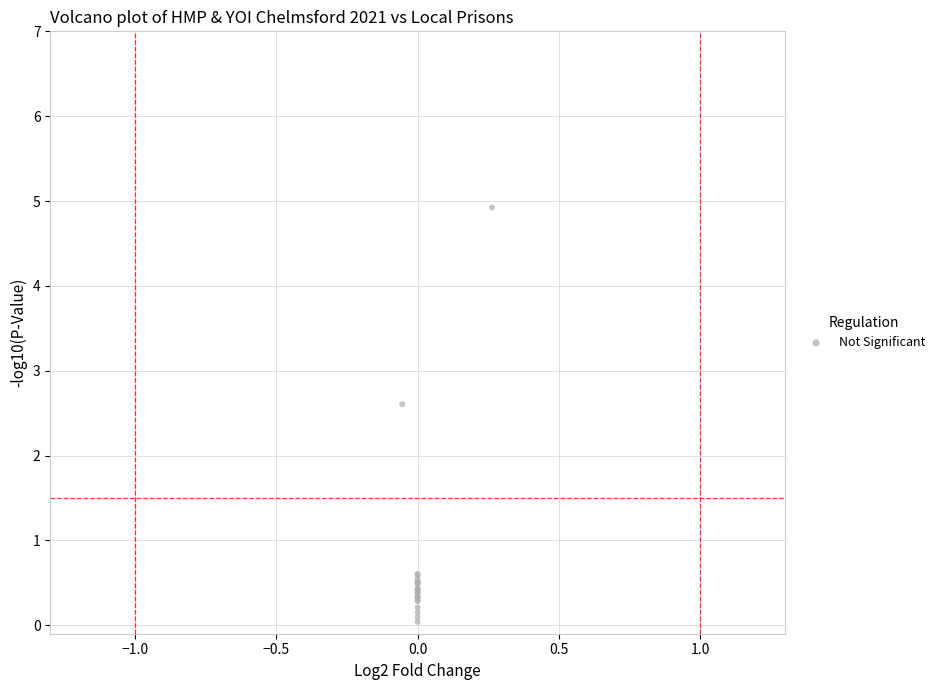

What Y value in the scatter plot is closest to 2?

2.6